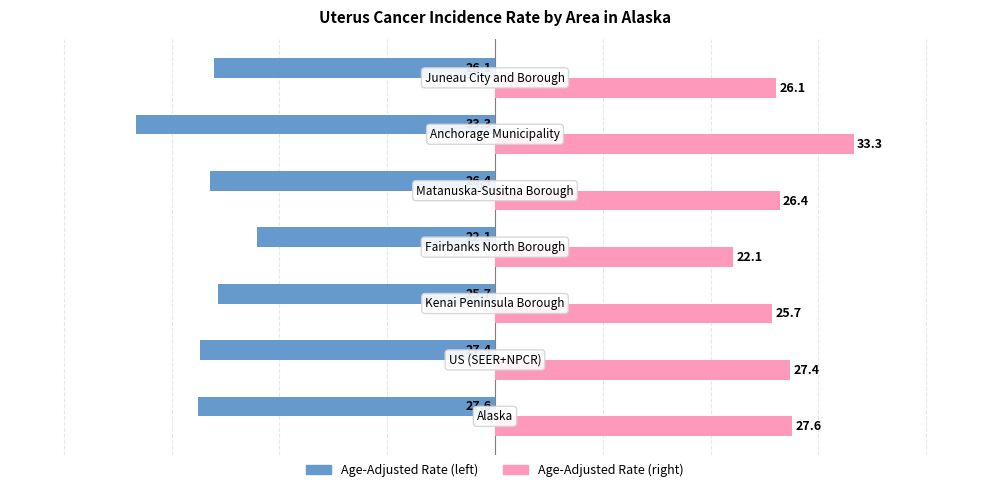

What is the minimum value shown in the chart?

-33.3